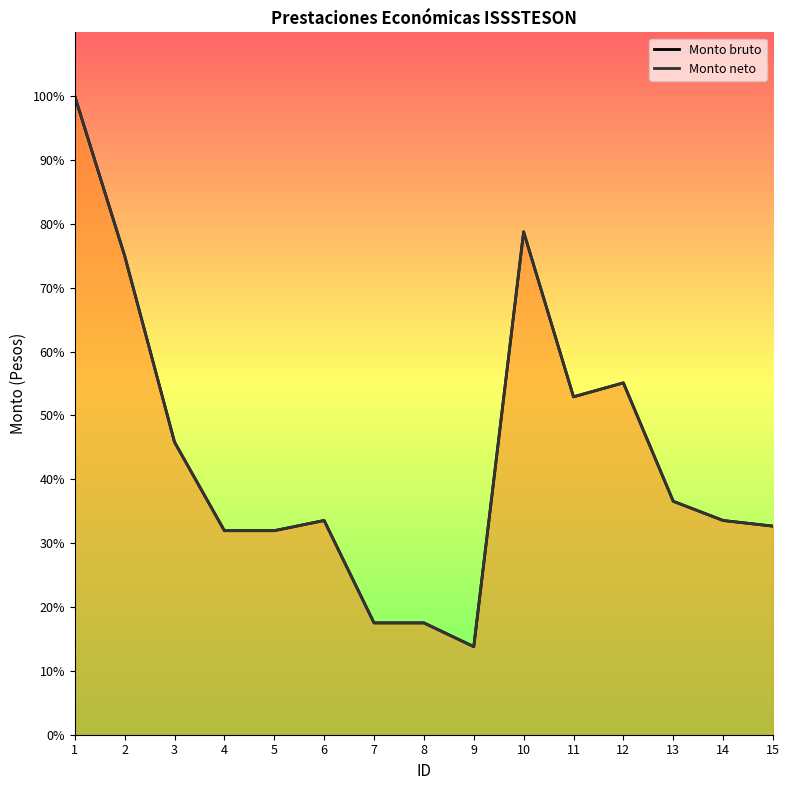

Rank the series by their maximum value, from lowest to highest.

Monto bruto, Monto neto